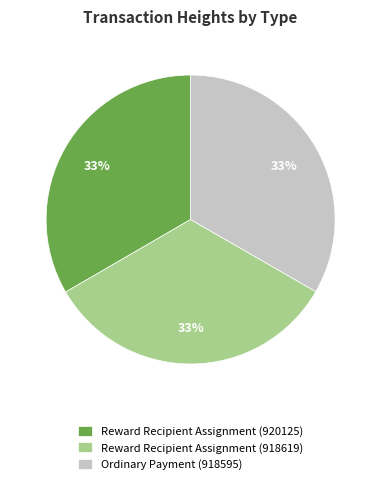

Is the sum of Reward Recipient Assignment (918619) and Ordinary Payment (918595) greater than half?

Yes